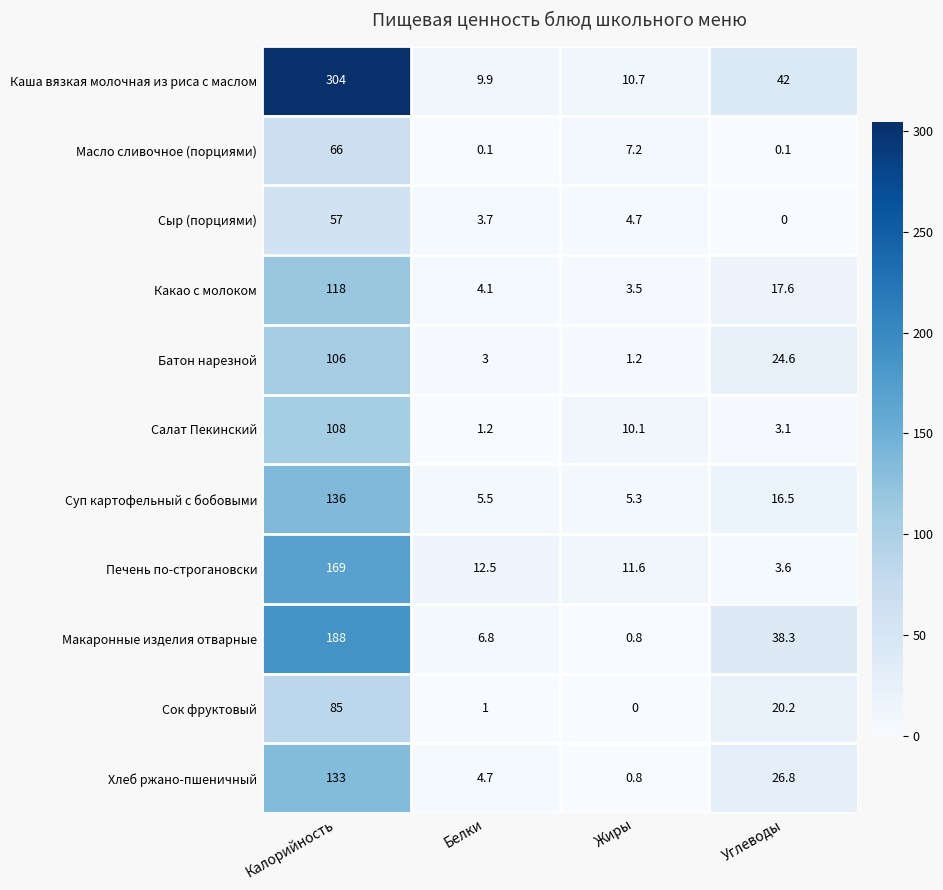

What is the sum of all Сыр (порциями) values?

65.4